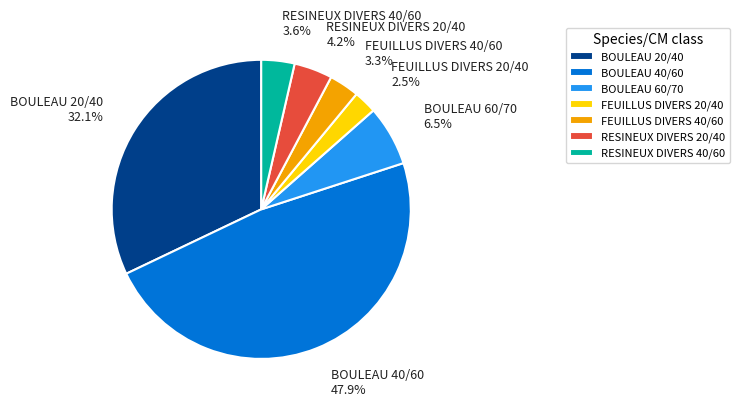

Which slice is the largest?

BOULEAU 40/60